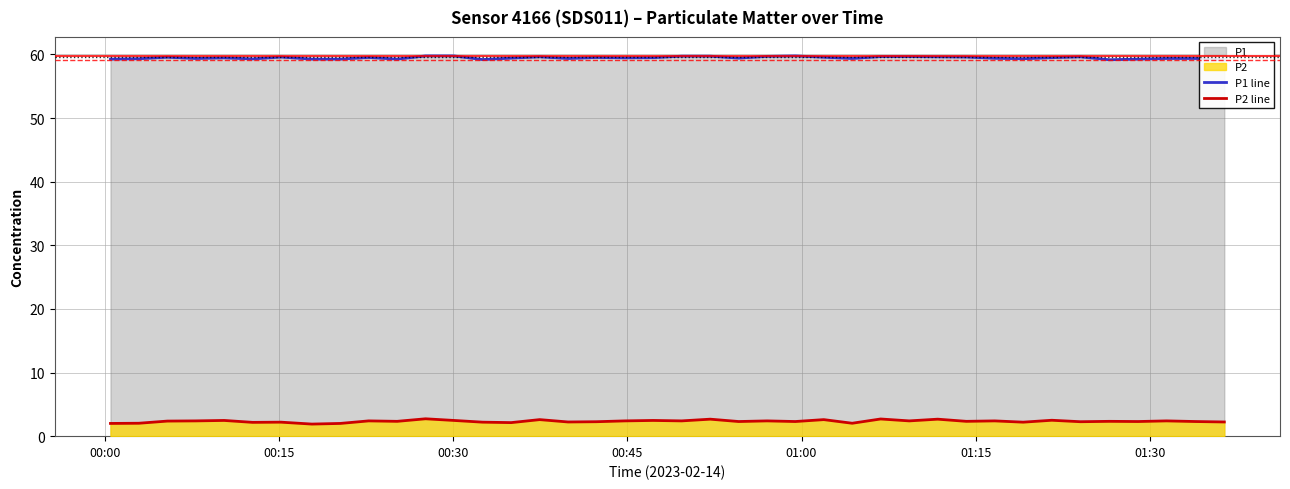

What is the minimum value for P2 line?

1.9